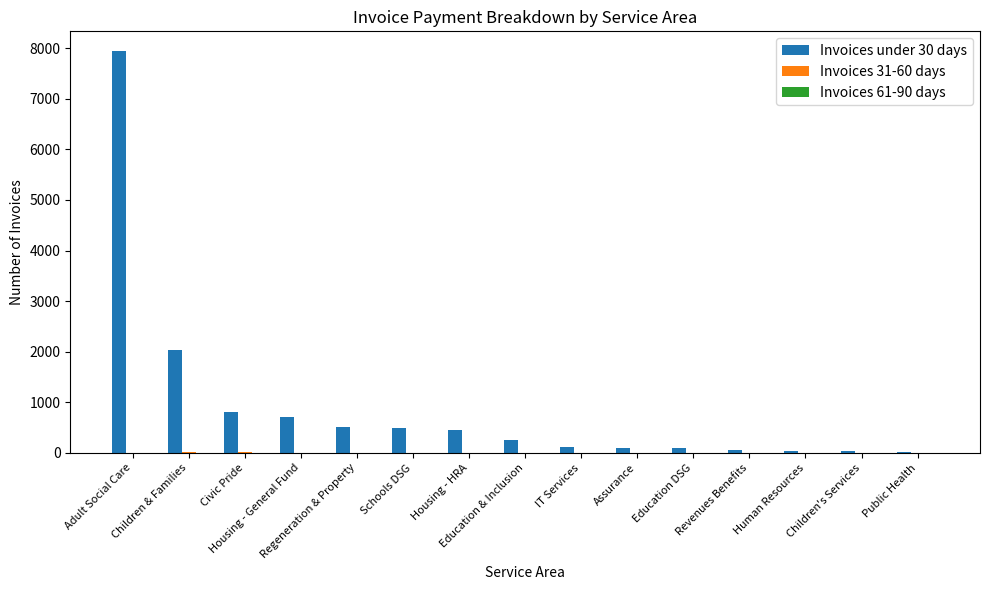

Which series has the largest total across all categories?

Invoices under 30 days